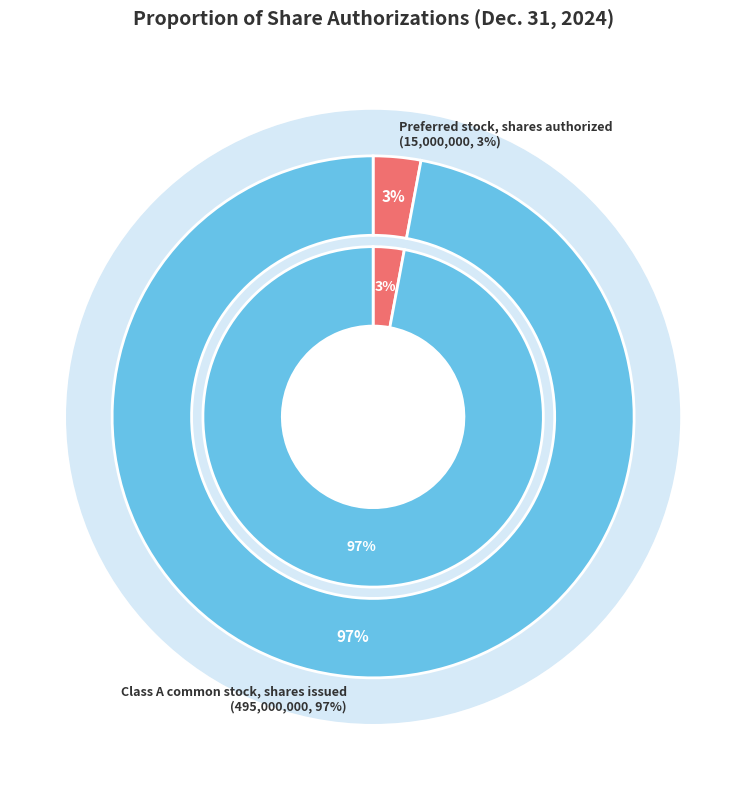

To the nearest percent, what is the difference between the largest and smallest slice percentages?

94%